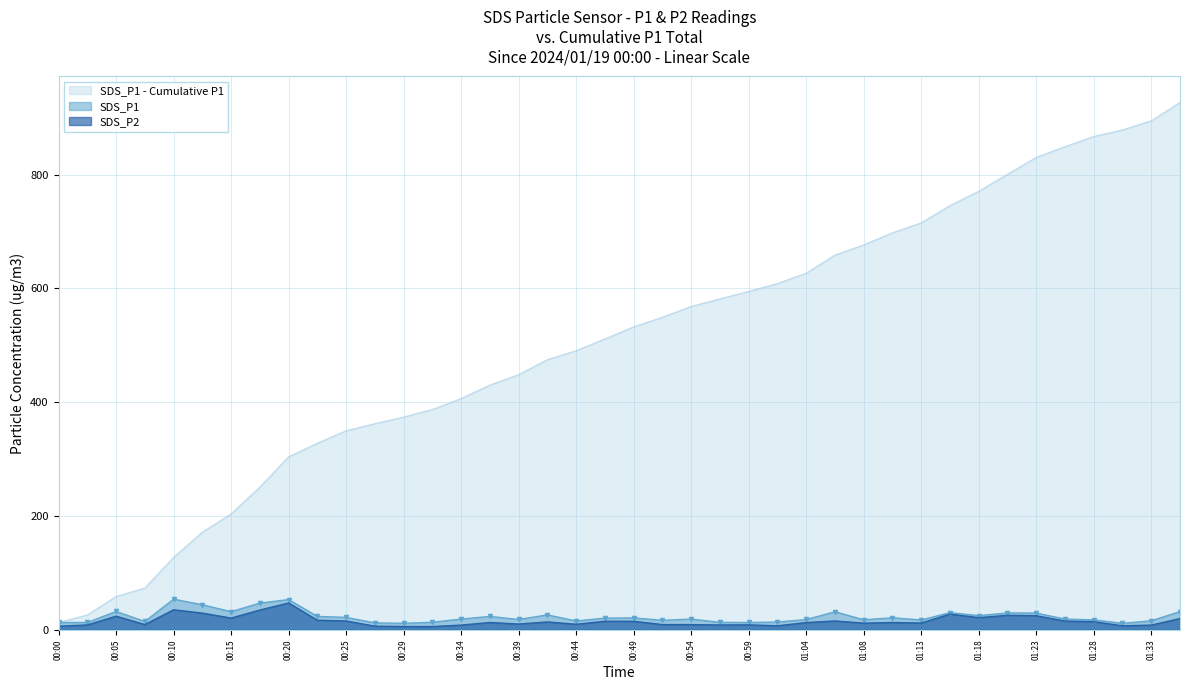

Which series has the largest total across all categories?

SDS_P1 - Cumulative P1